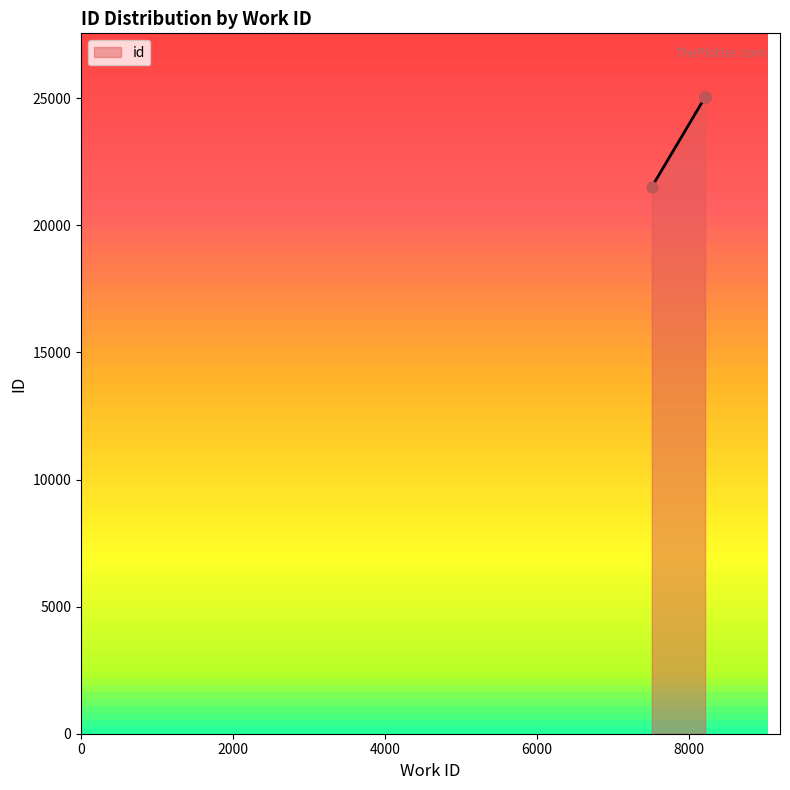

What is the ratio of the value at 8209 to the value at 7508?

1.2